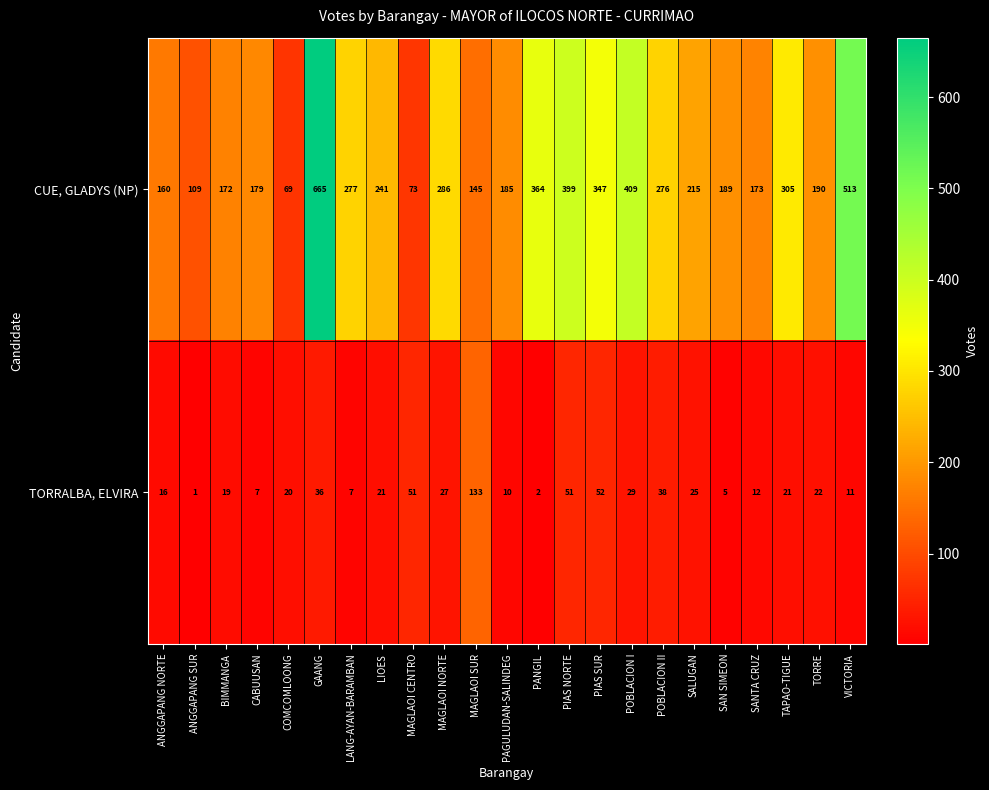

List the series in order of their overall mean, highest first.

CUE, GLADYS (NP), TORRALBA, ELVIRA